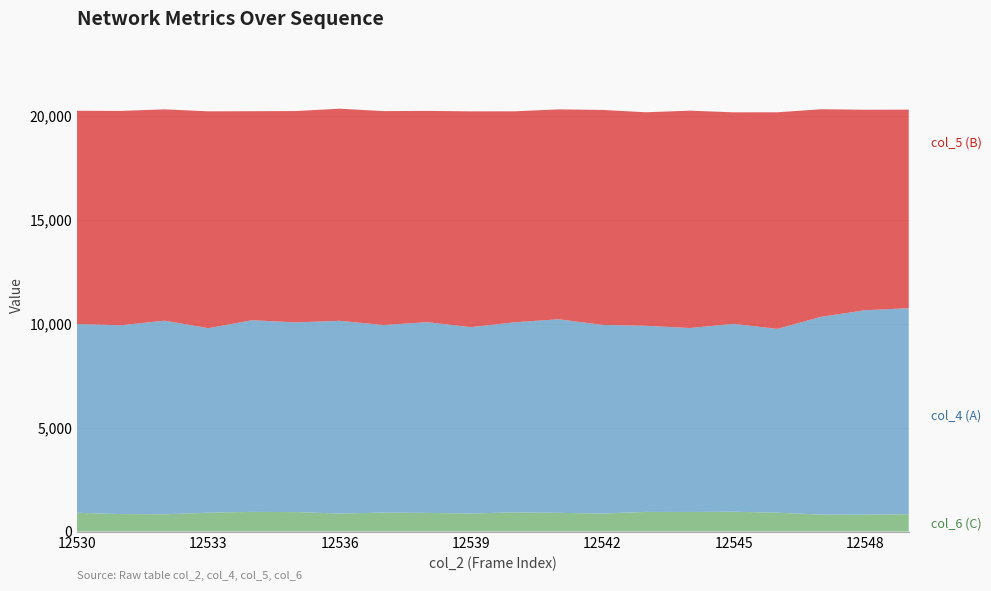

Reading left to right, list all the values displayed in this chart.

col_4 (A): 9082	9080	9314	8874	9218	9124	9271	9022	9174	8961	9142	9311	9074	8951	8848	9034	8841	9514	9832	9910
col_5 (B): 10254	10309	10163	10430	10053	10165	10202	10289	10162	10380	10147	10094	10339	10270	10454	10175	10418	9982	9644	9549
col_6 (C): 905	845	832	910	949	939	868	914	899	872	926	903	869	948	944	958	909	818	815	836